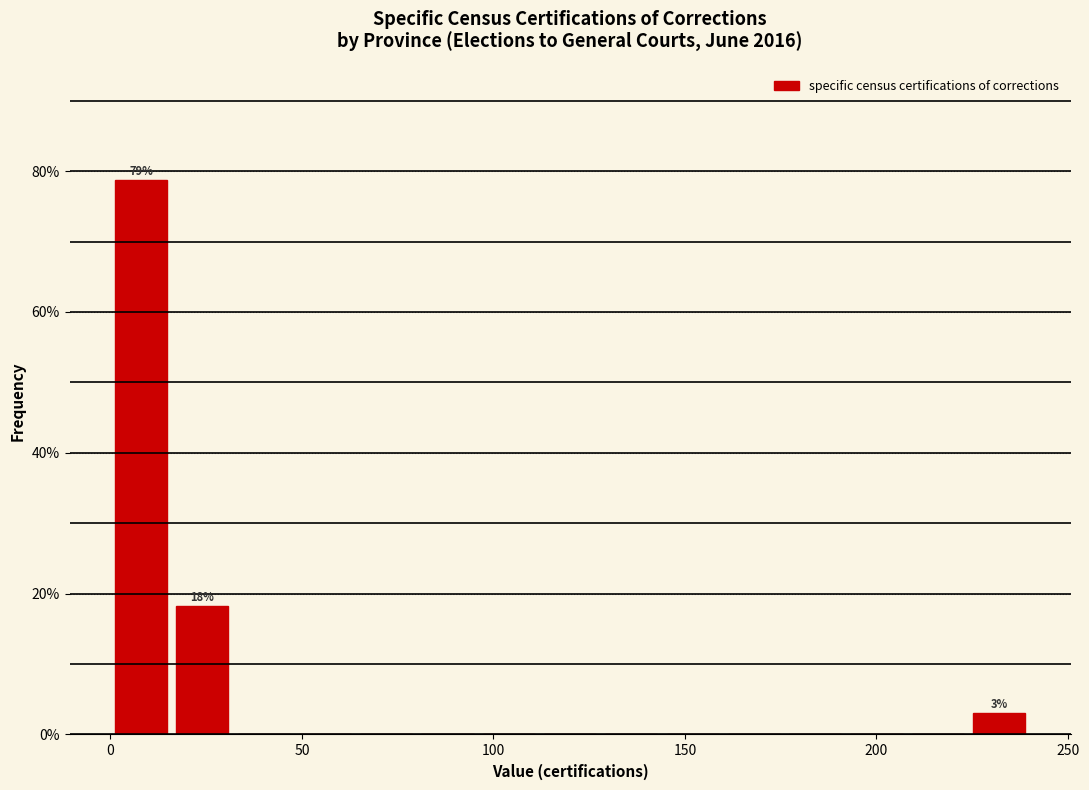

Read against the x-axis, roughly where is the centre of the tallest bar?

10